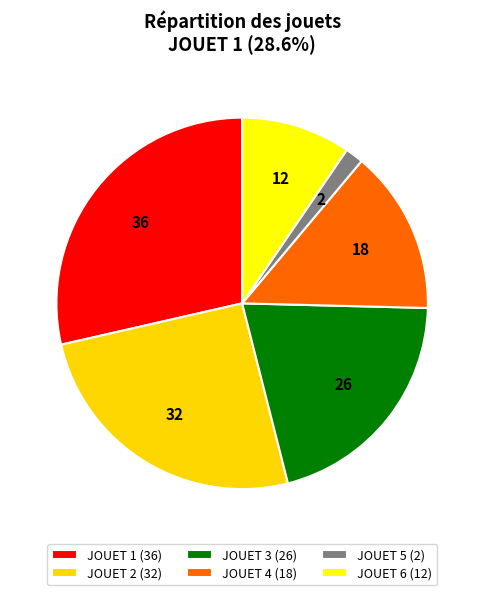

To the nearest percent, what percentage of the pie is JOUET 2?

25%